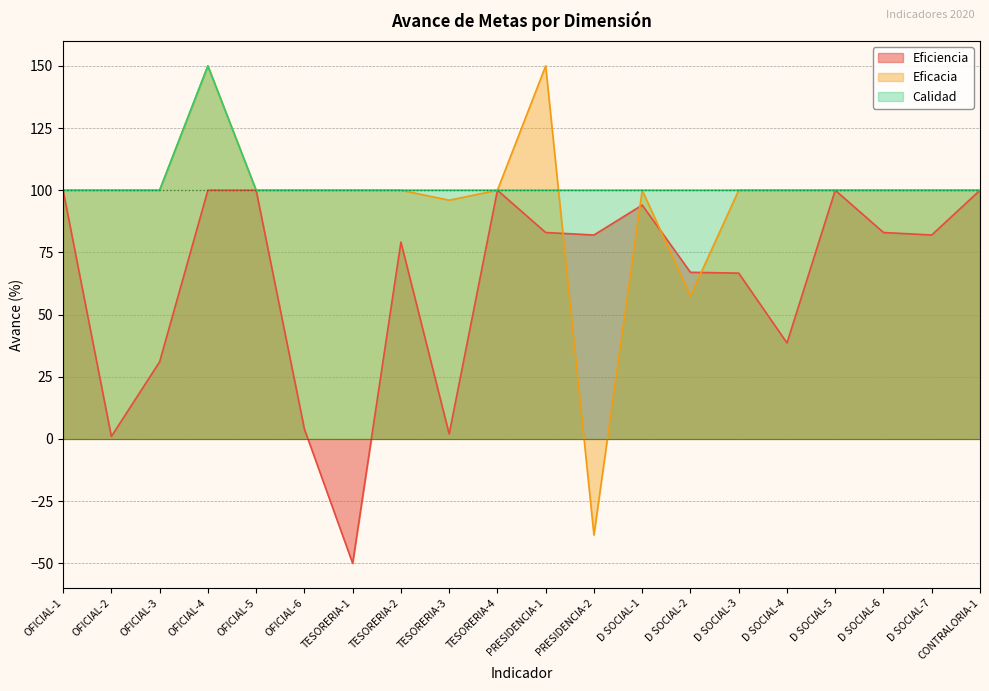

What is the difference between the maximum and minimum values in the Calidad series?

50.0